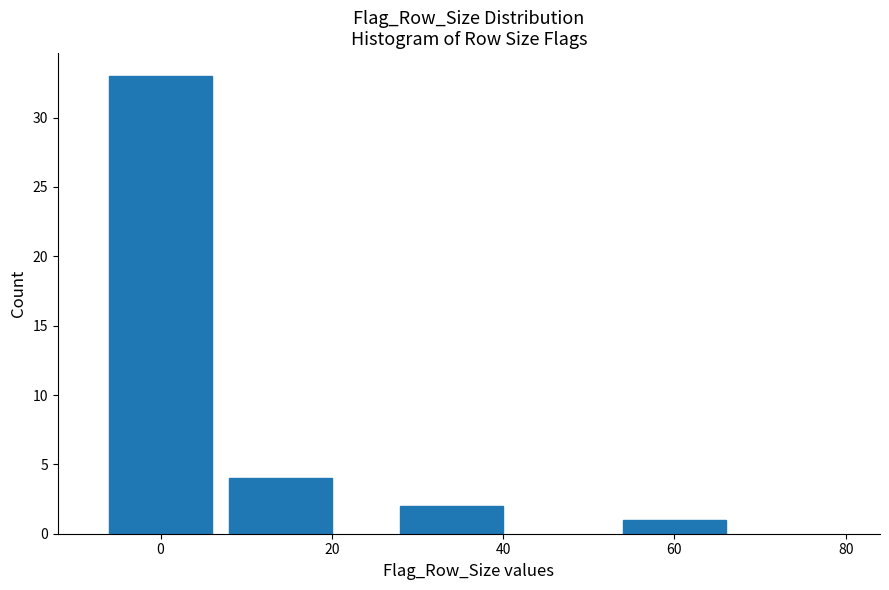

Reading left to right, list all the values displayed in this chart.

0=33	20=4	40=2	60=1